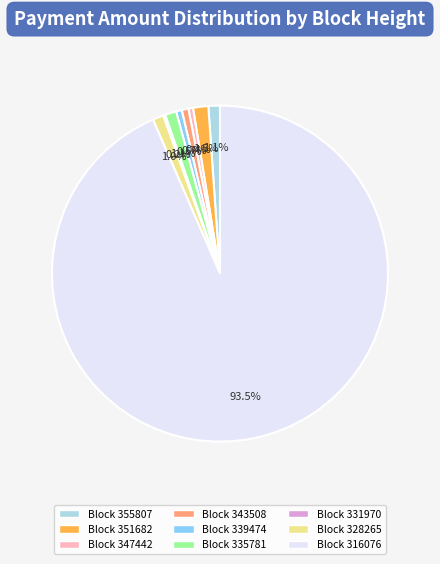

Is there any slice that represents more than half of the pie?

Yes